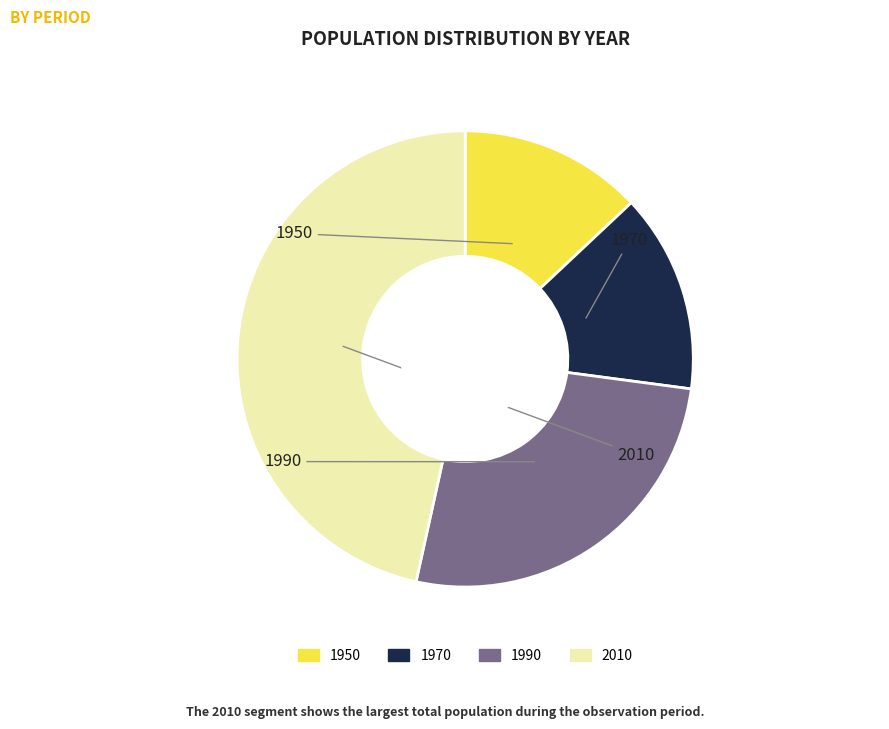

Is there any slice that represents more than half of the pie?

No